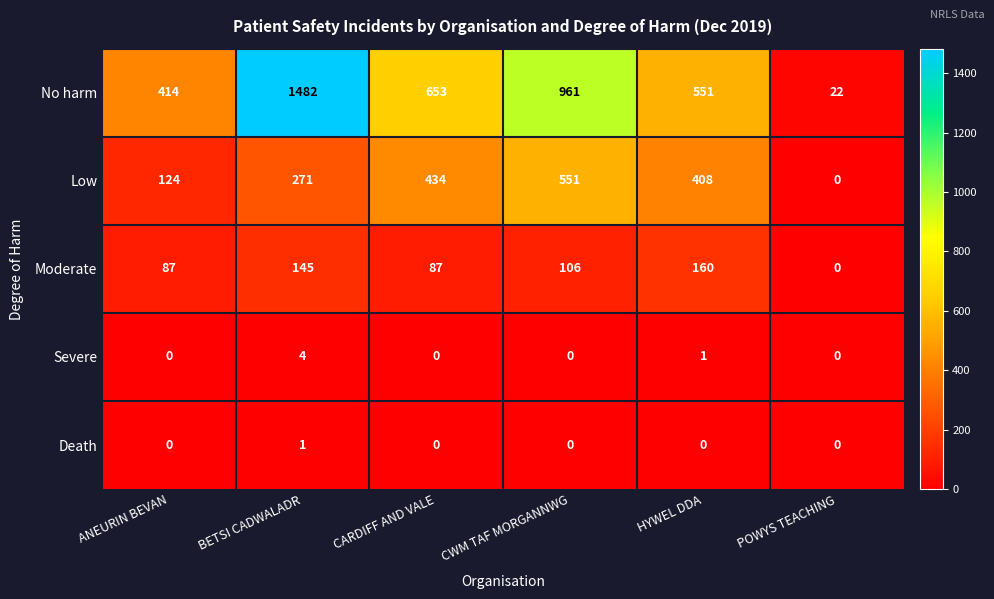

Reading left to right, extract all data points from this chart.

No harm: 414	1482	653	961	551	22
Low: 124	271	434	551	408	0
Moderate: 87	145	87	106	160	0
Severe: 0	4	0	0	1	0
Death: 0	1	0	0	0	0